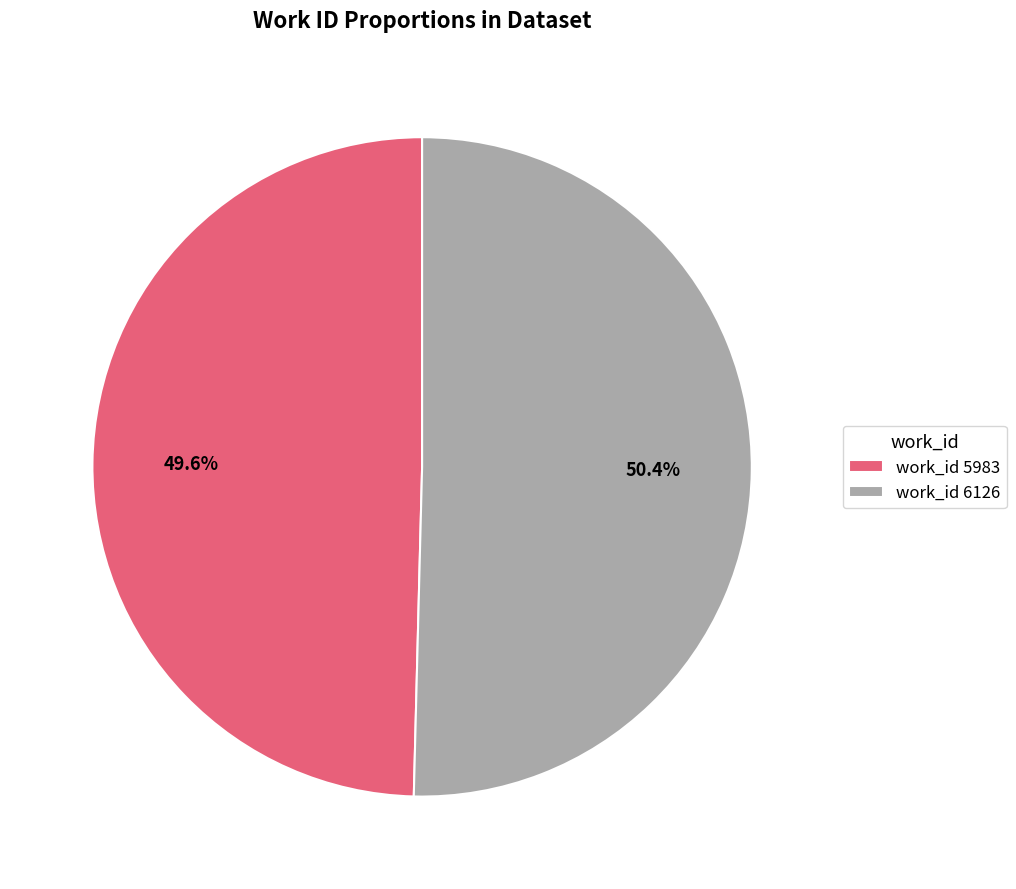

Rank the categories by value from lowest to highest.

work_id 5983, work_id 6126